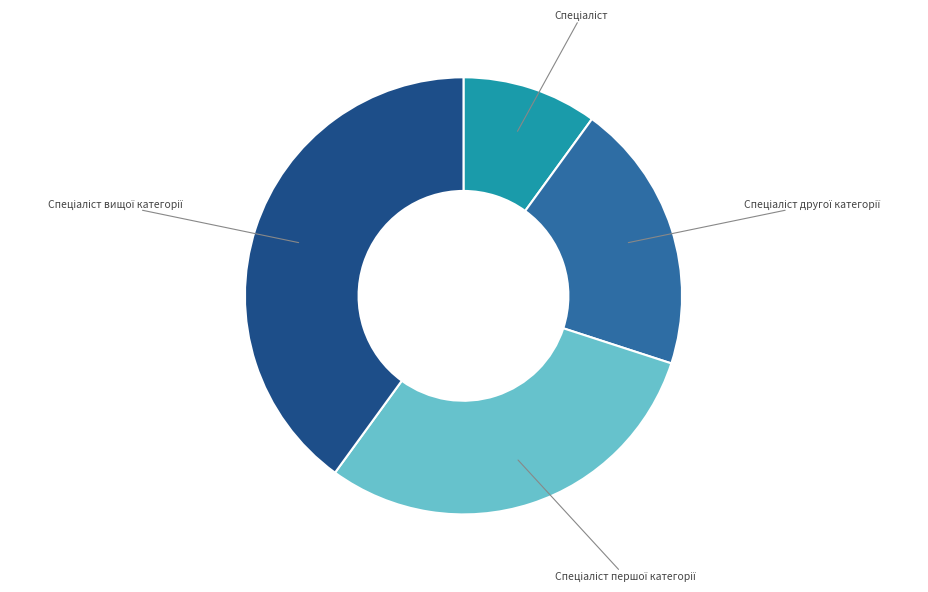

Is there any slice that represents more than half of the pie?

No